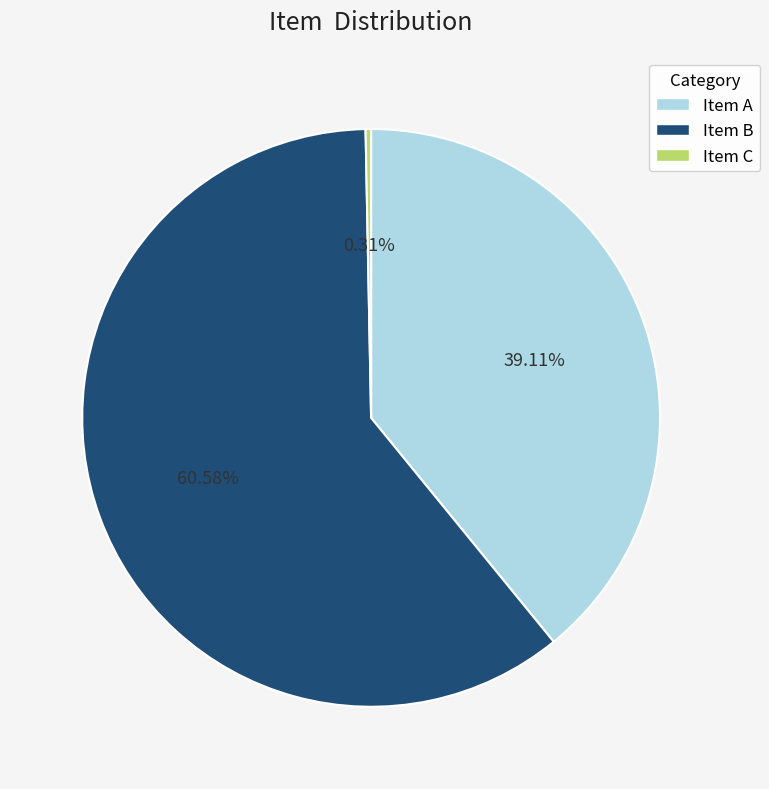

Is there any slice that represents more than half of the pie?

Yes